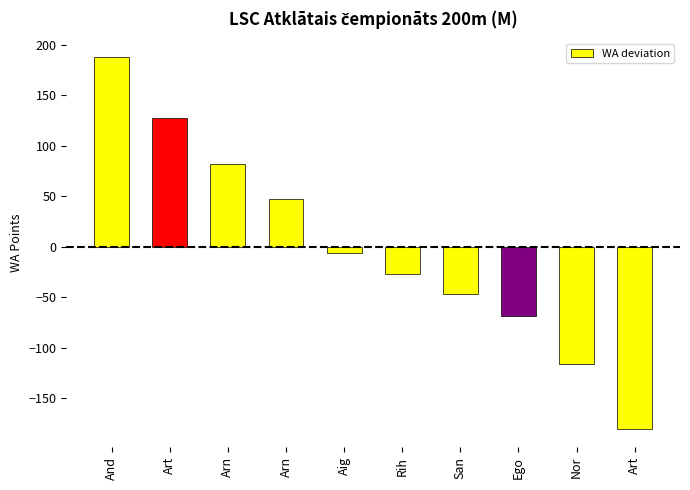

How many bars are there in total?

10